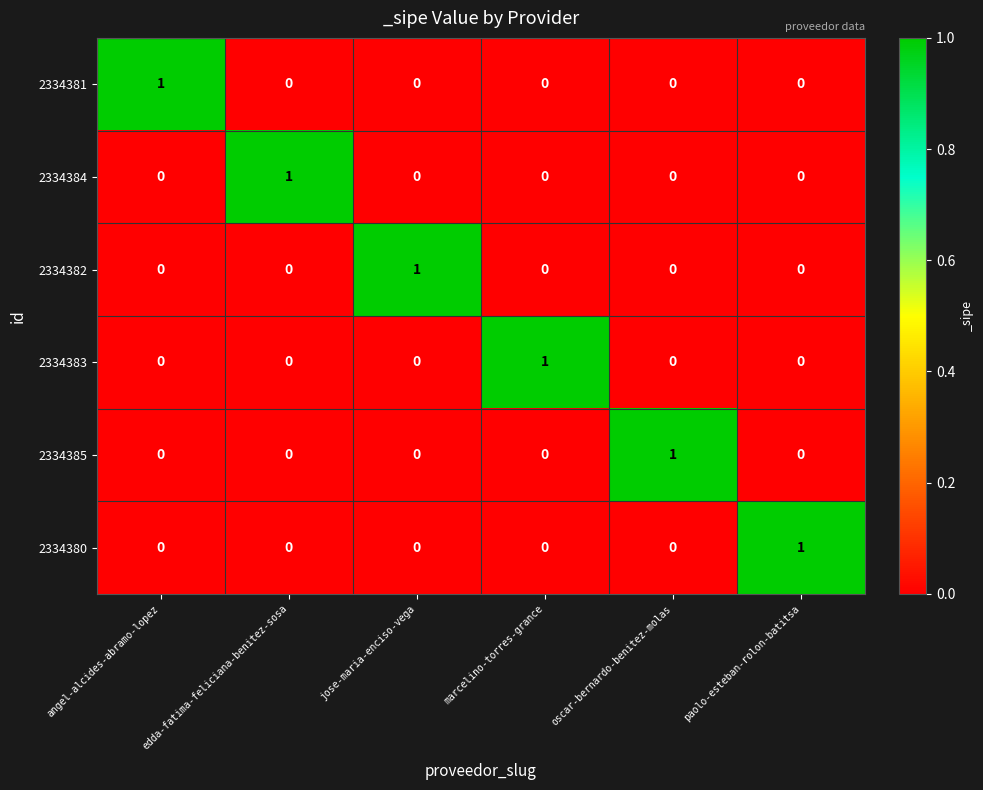

The value of 2334381 at paolo-esteban-rolon-batitsa is 0. True or false?

True